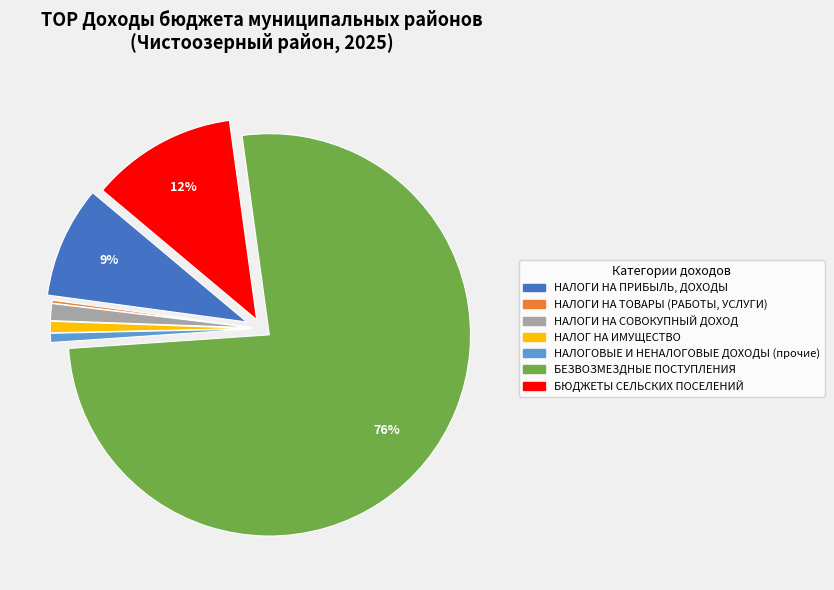

Which has a higher value, БЮДЖЕТЫ СЕЛЬСКИХ ПОСЕЛЕНИЙ or НАЛОГ НА ИМУЩЕСТВО?

БЮДЖЕТЫ СЕЛЬСКИХ ПОСЕЛЕНИЙ